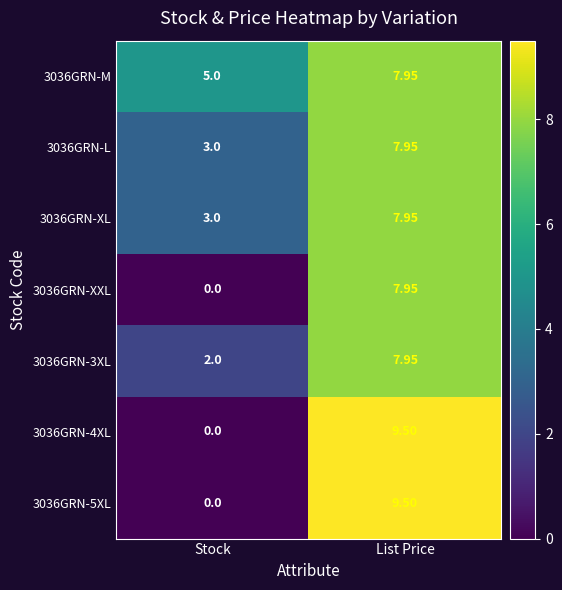

At which label does 3036GRN-4XL reach its minimum?

Stock